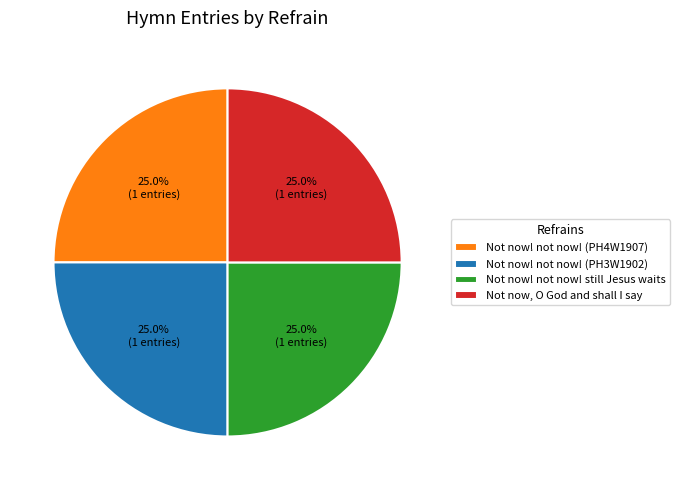

Is Not now, O God and shall I say the majority of the pie?

No